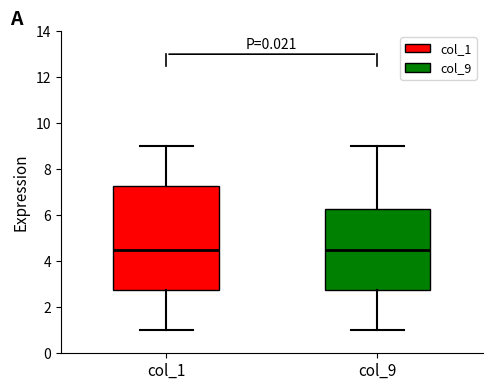

Reading left to right, transcribe this box plot: for each box, give where its median line is, the range the box spans, and where its two whiskers end, as read against the y-axis. The values are not printed on the chart, so give them approximately, as read against the axis.

col_1: median 4.6, box 2.8 to 7.2, whiskers 1.0 to 9.0
col_9: median 4.6, box 2.8 to 6.2, whiskers 1.0 to 9.0